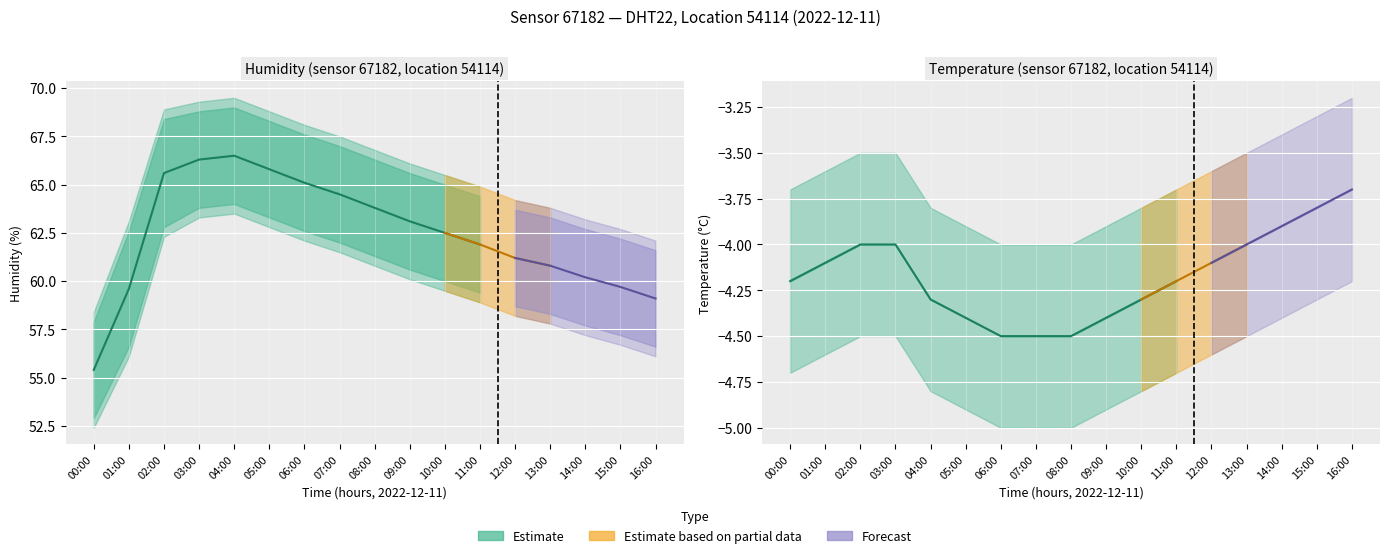

What is the difference between the maximum and minimum values in the humidity_upper series?

11.1